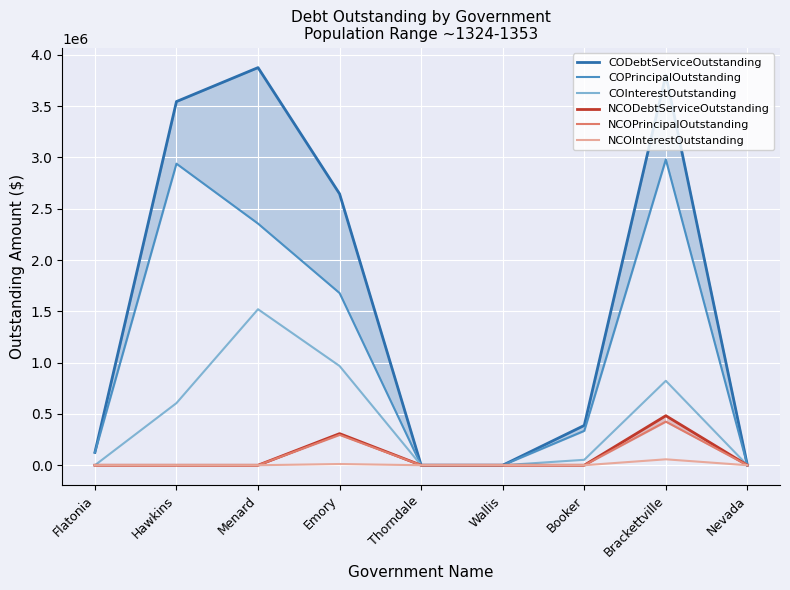

True or false: NCOPrincipalOutstanding and COInterestOutstanding intersect in this chart.

False